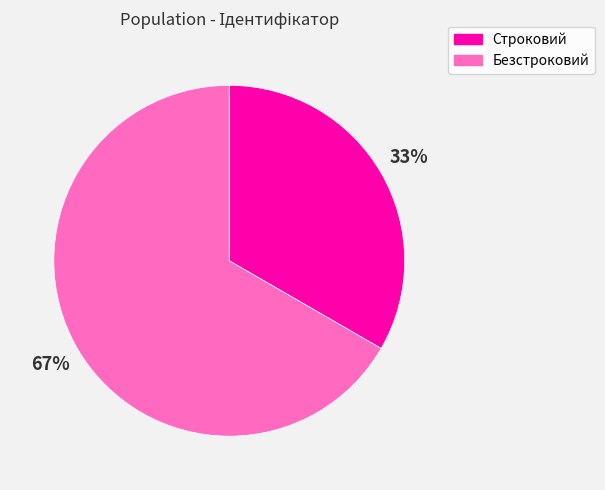

Which slice represents more than half of the pie?

Безстроковий